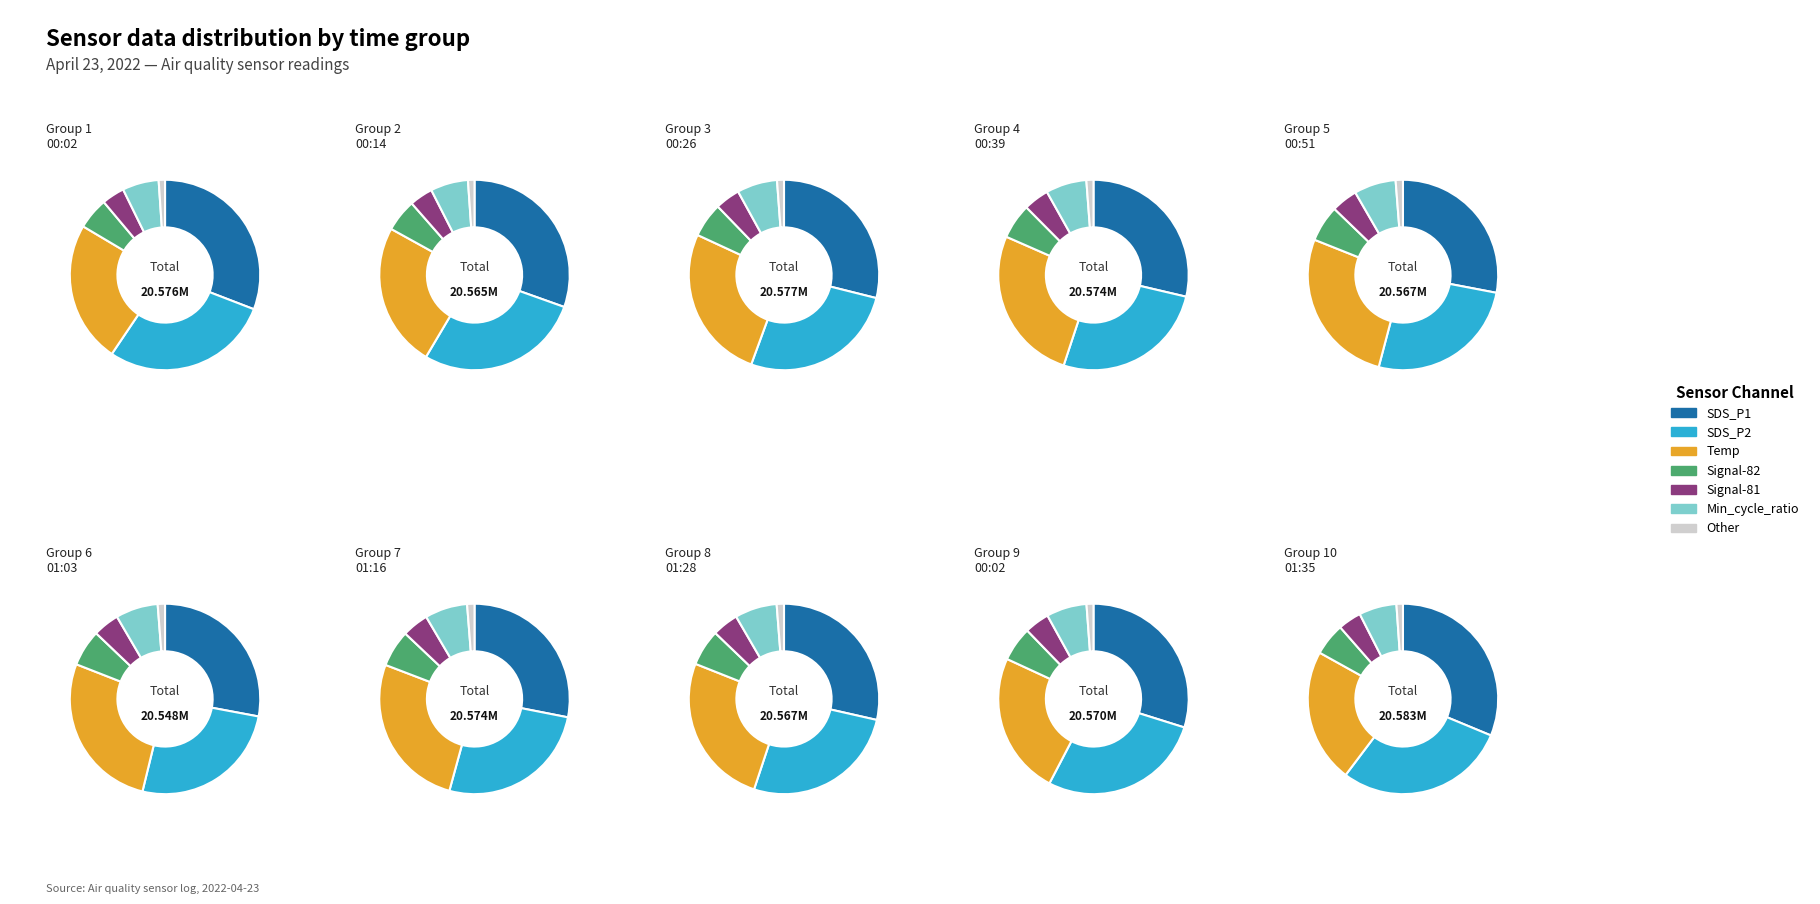

Combined, do 1 and 33 account for over 50%?

No